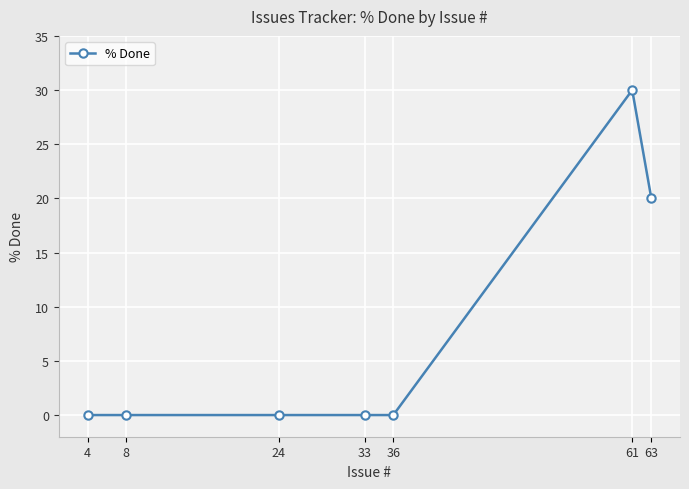

What is the average value?

7